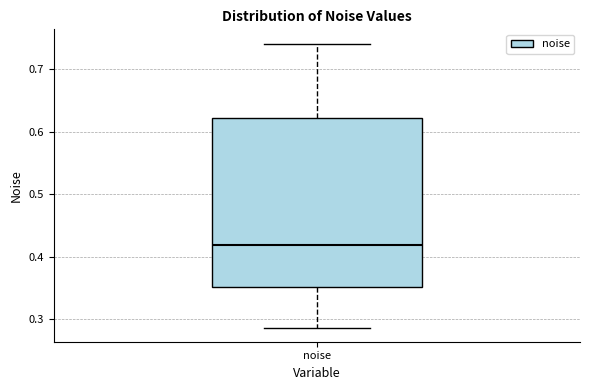

Transcribe this box plot: give where the median line is, the range the box spans, and where the two whiskers end, as read against the y-axis. The values are not printed on the chart, so give them approximately, as read against the axis.

median 0.42, box 0.35 to 0.62, whiskers 0.29 to 0.74